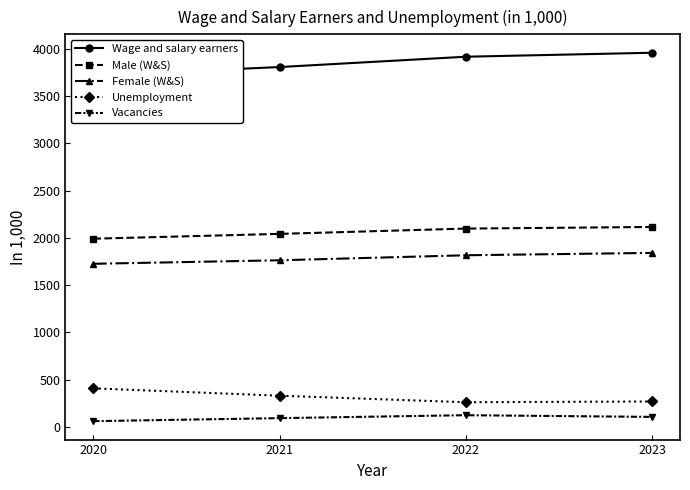

True or false: Unemployment has a value of 150 at 2020.

False